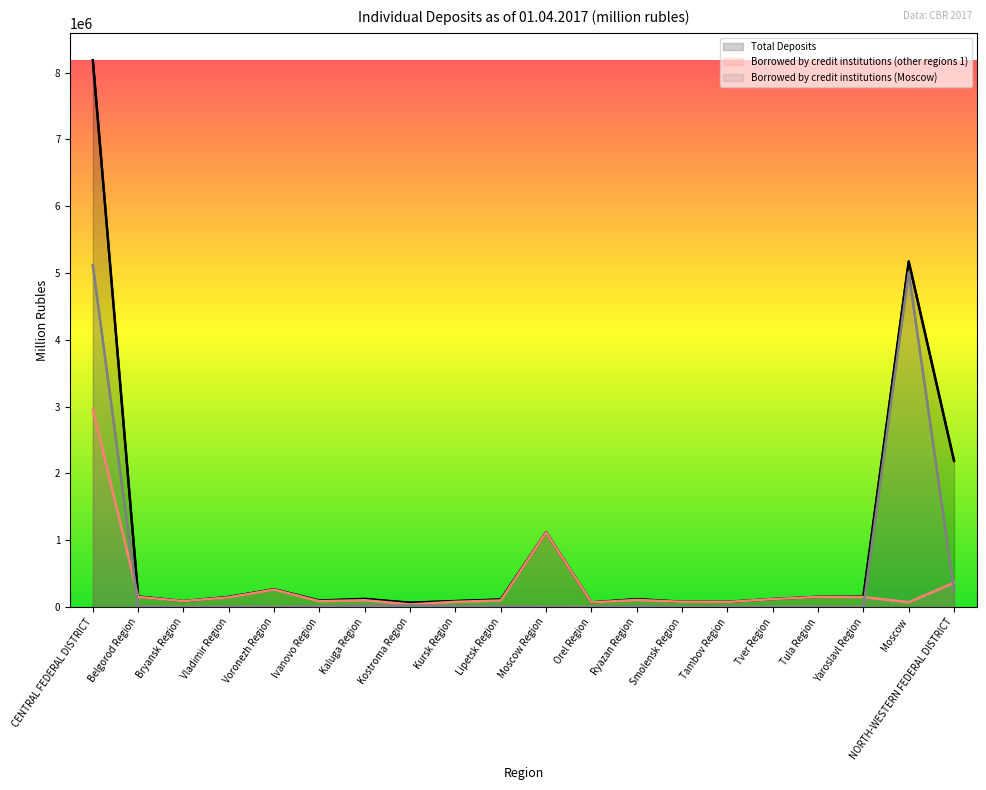

What position from the left is Kaluga Region?

7